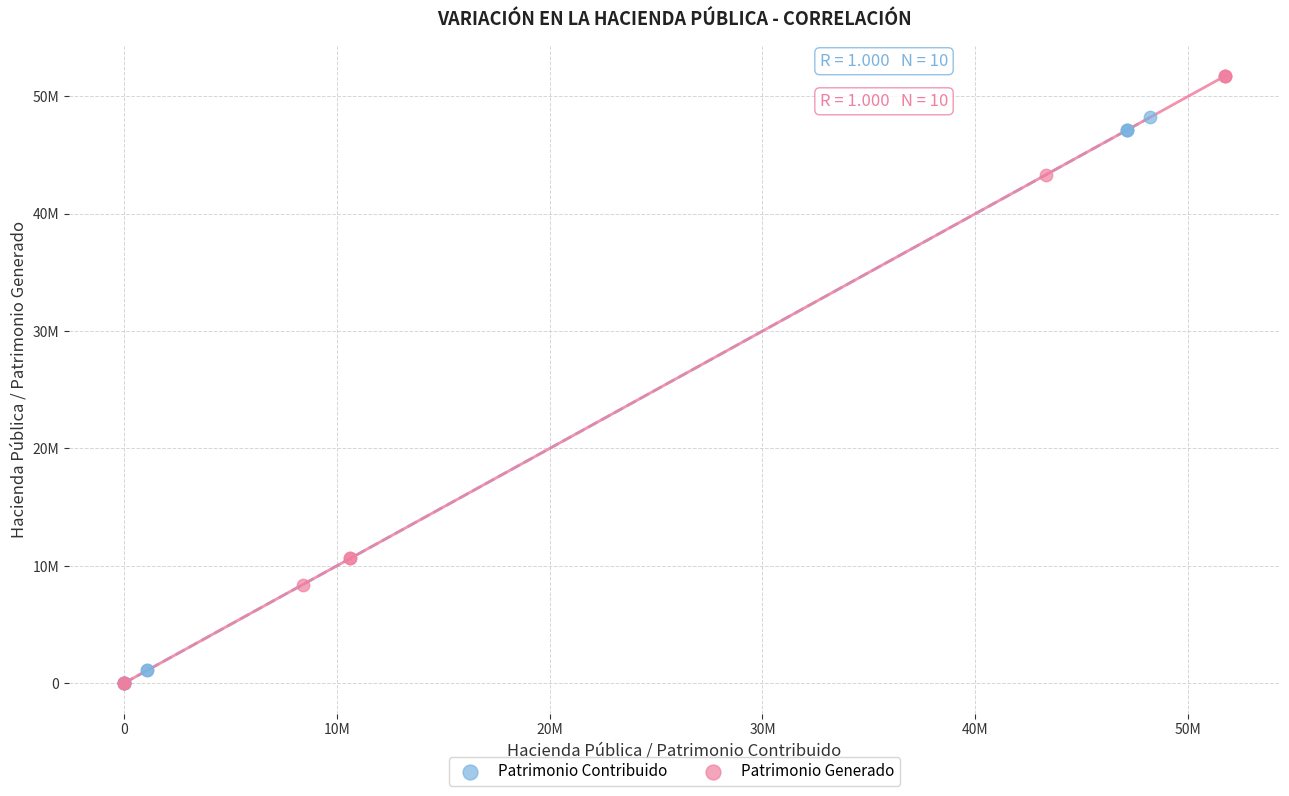

What are all the series names shown in the legend?

Patrimonio Contribuido, Patrimonio Generado